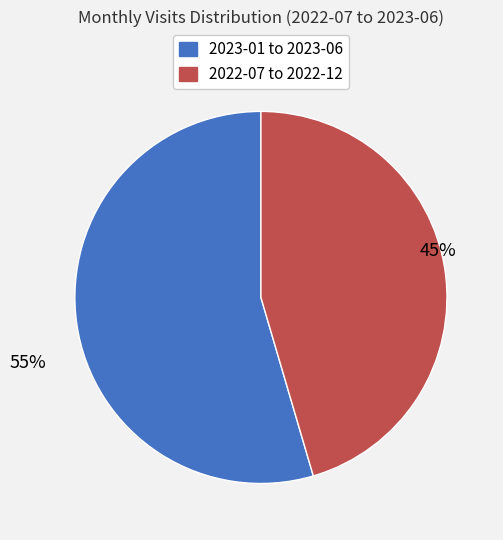

To the nearest percent, what is the average slice percentage?

50%